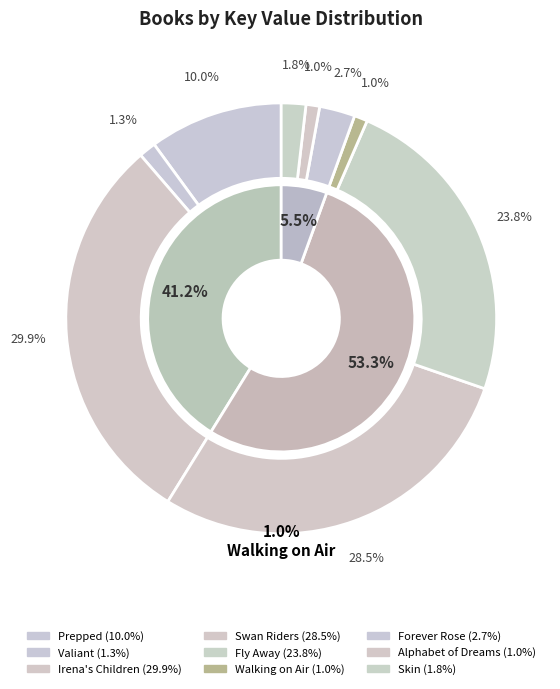

Which category has the biggest portion of the pie?

Irena's Children